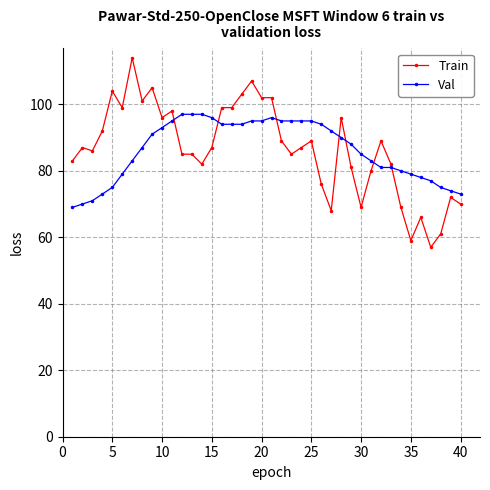

What is the lowest value of the Val series?

69